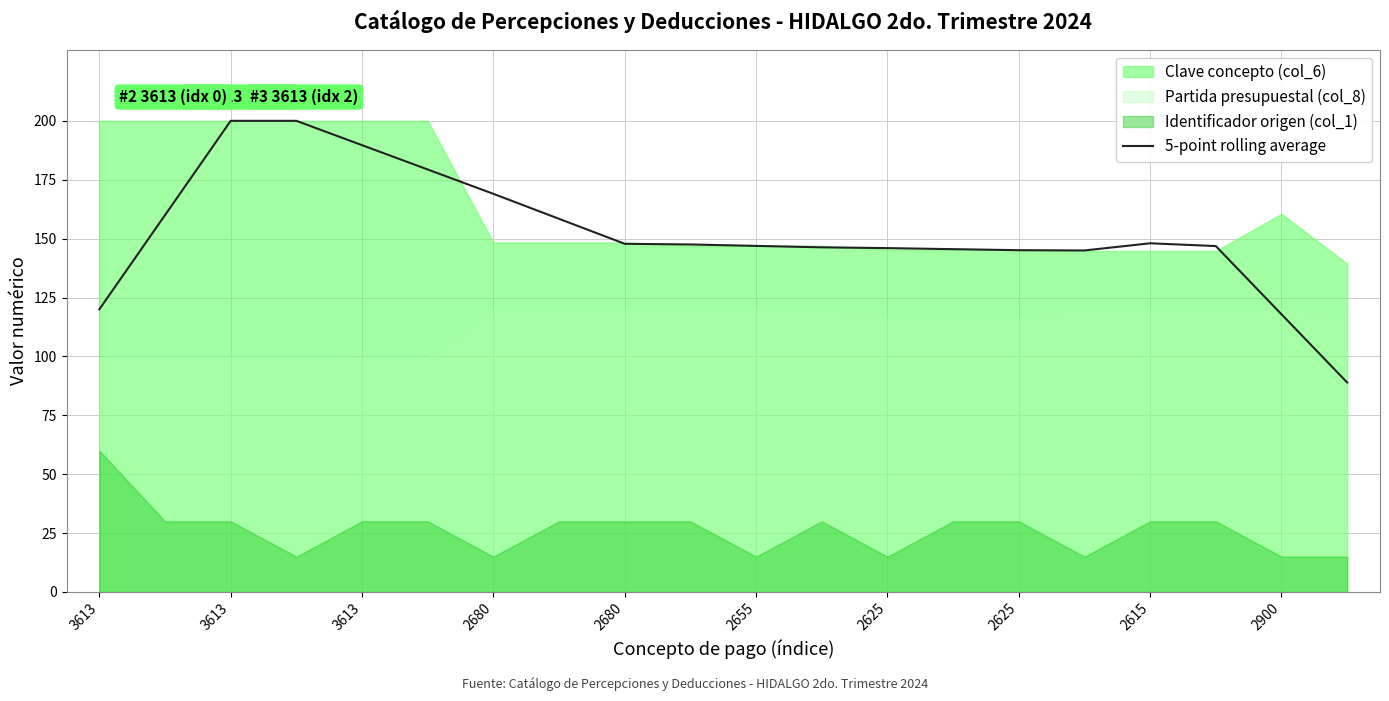

True or false: the data shows 251.1 at 11.

False